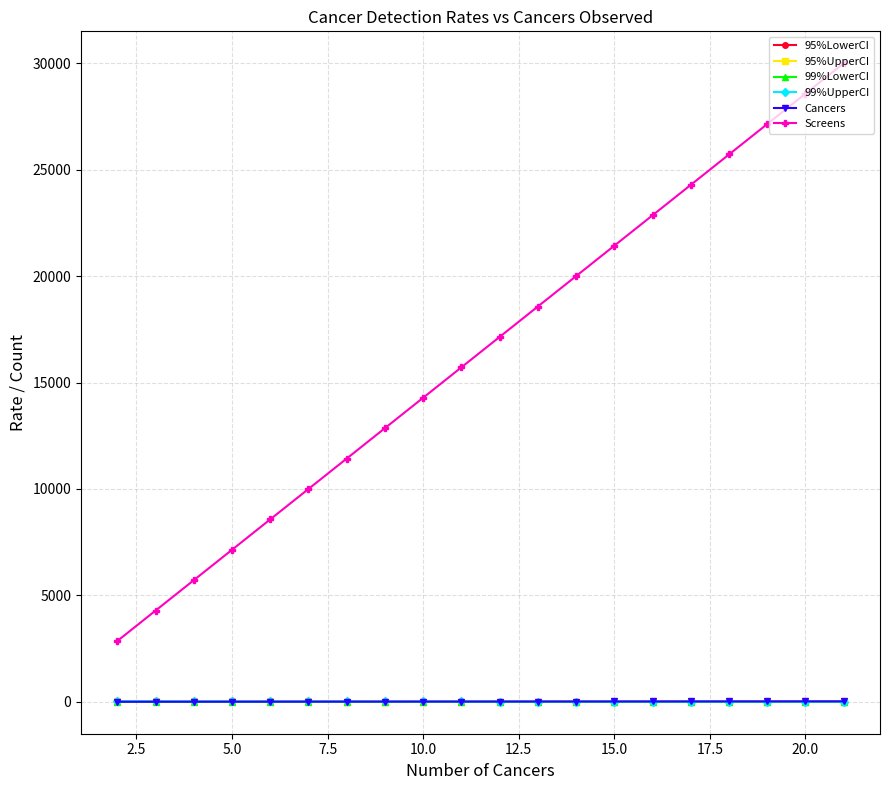

What is the difference between the maximum and minimum values in the Screens series?

27142.9